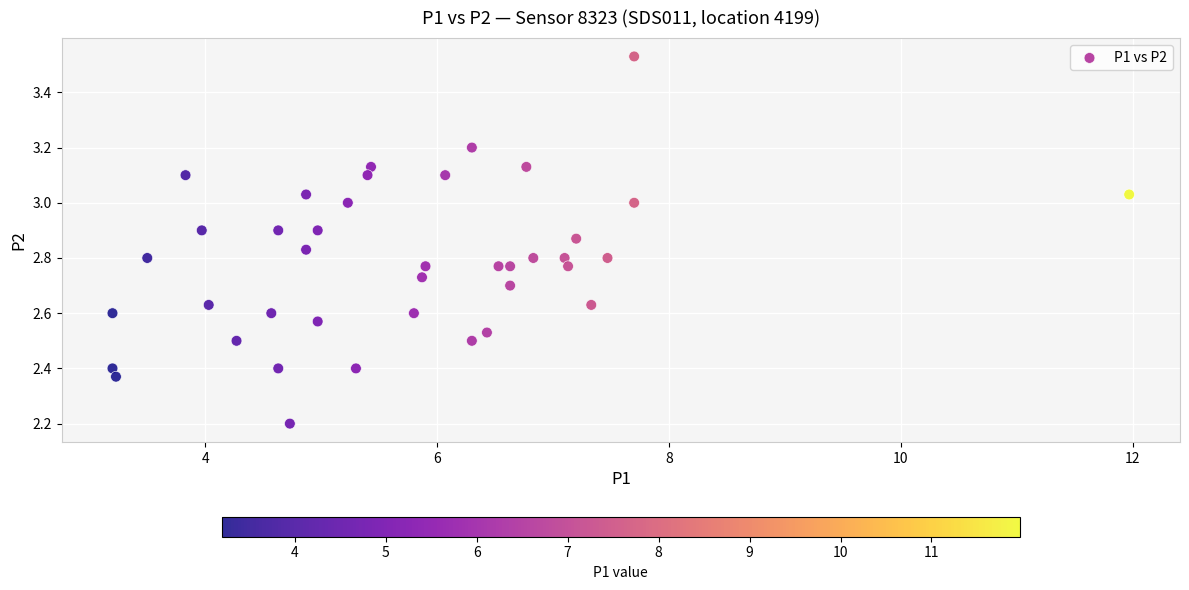

What is the range of Y values (max minus min)?

1.3